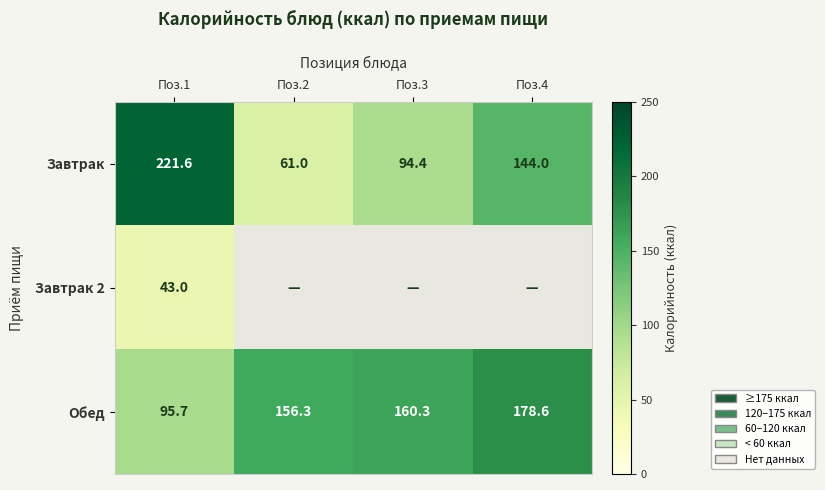

What is the sum of all Завтрак values?

521.0